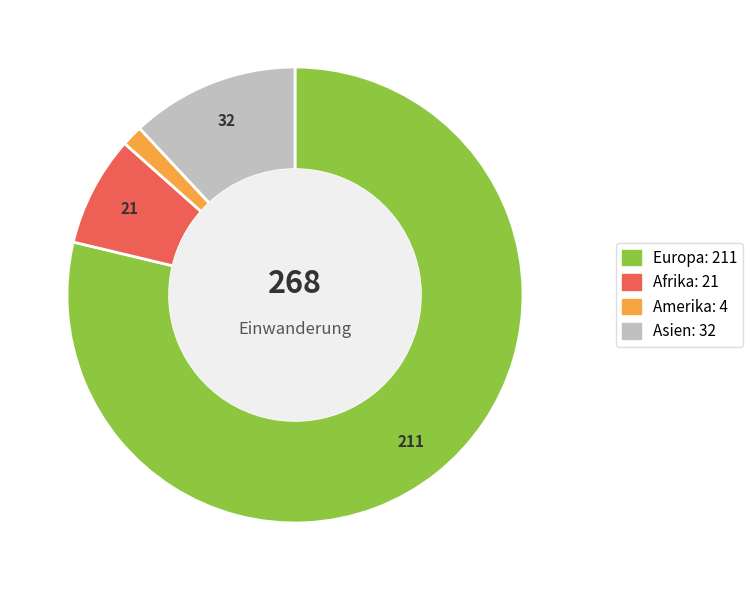

Is there a majority slice in this chart?

Yes